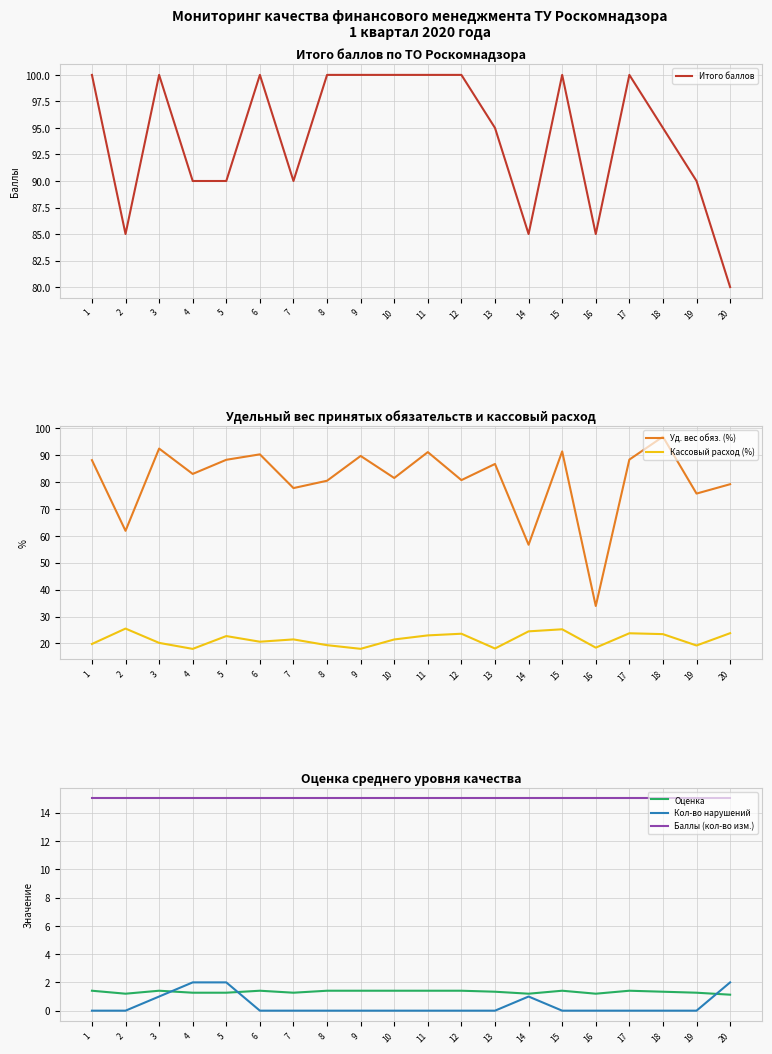

What is the value of the Кассовый расход (%) point at the 16th from the left?

18.5